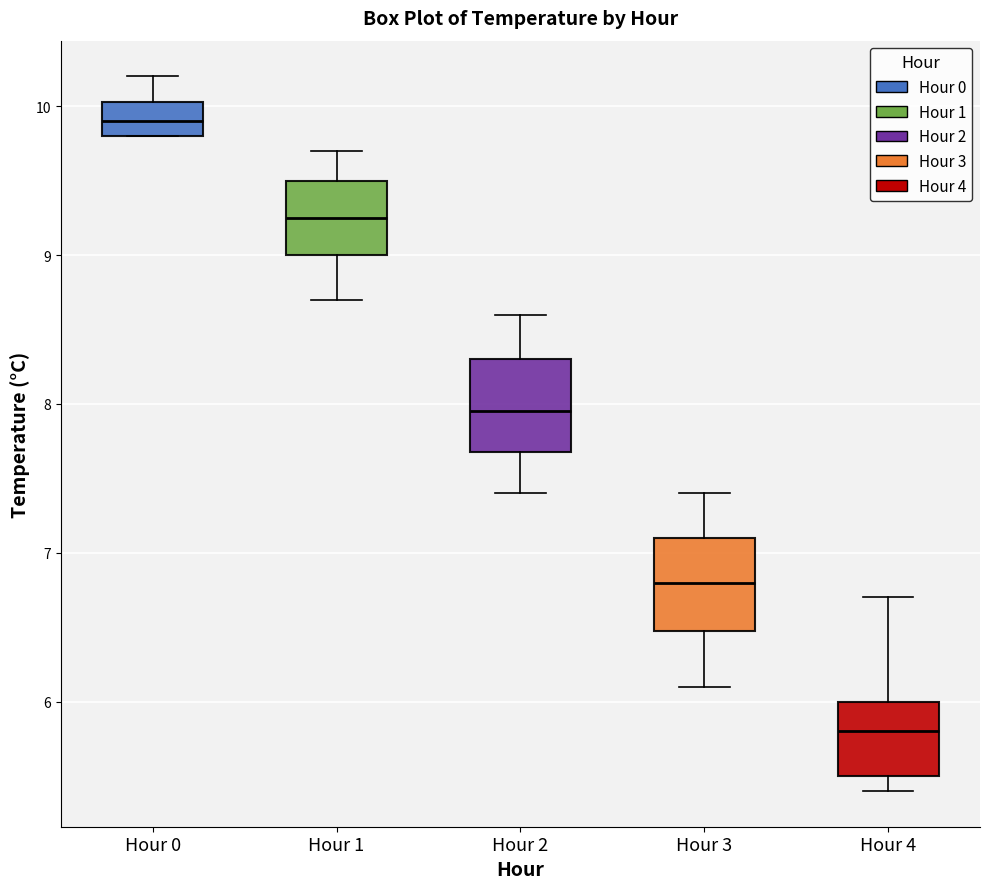

Where does the median line of the box for Hour 0 sit on the y-axis? The values are not printed on the chart, so give them approximately, as read against the axis.

9.9